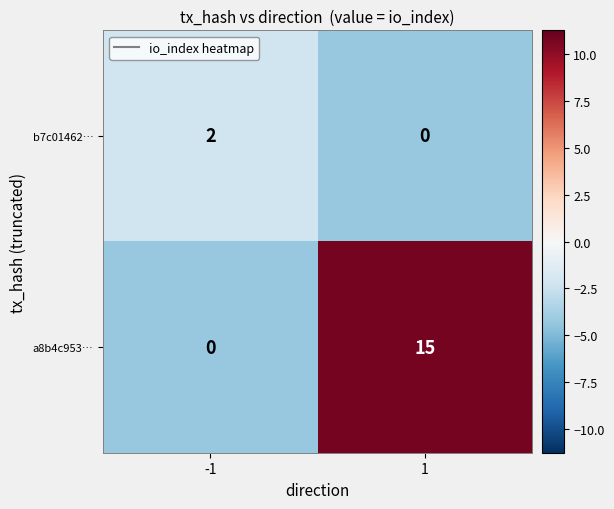

How many distinct data groups are displayed?

2